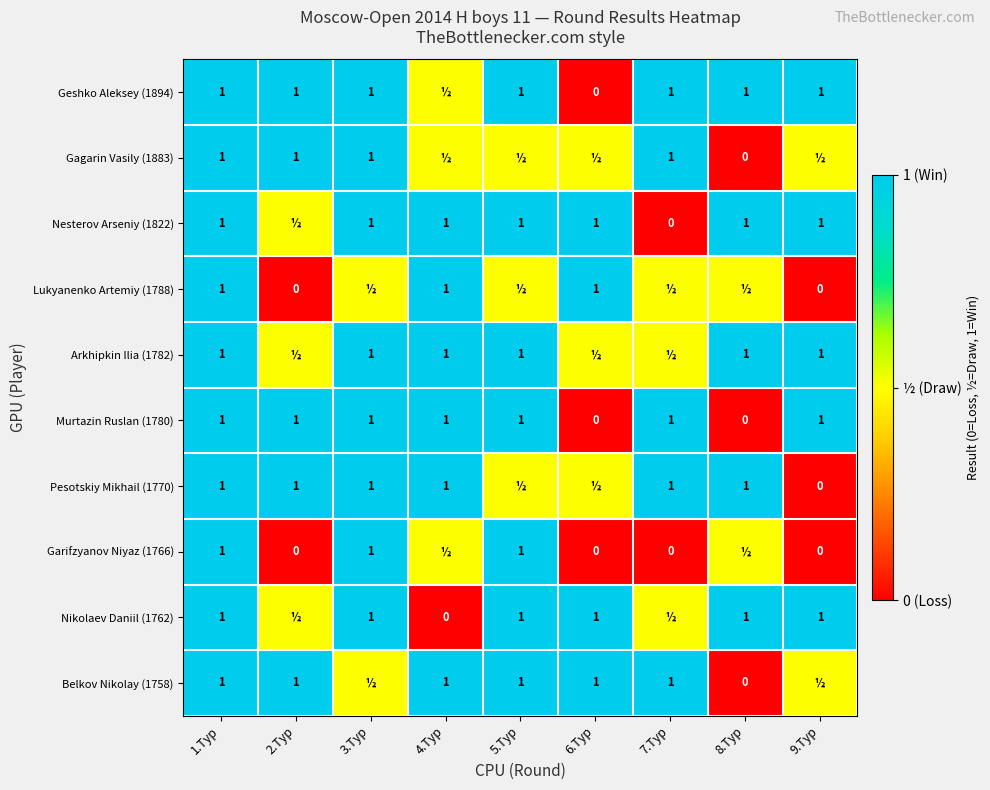

Which category has the highest value across all series?

1.Тур